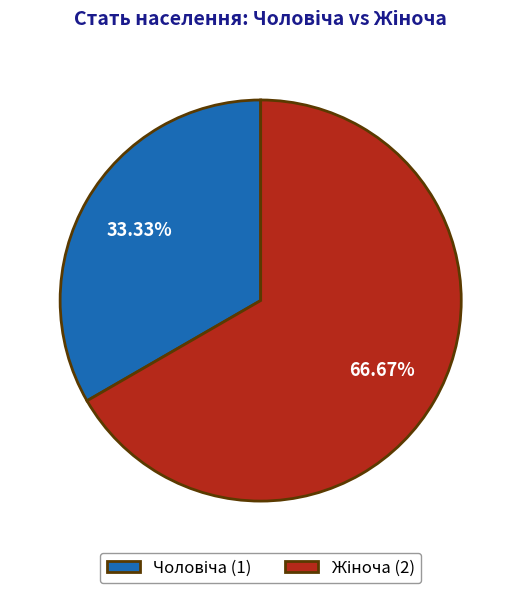

Is there a majority slice in this chart?

Yes